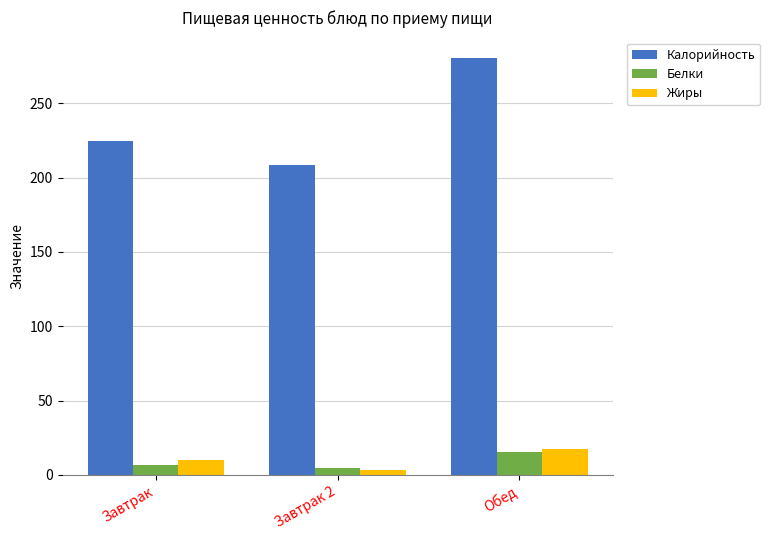

True or false: Калорийность has a value of 208.2 at Завтрак 2.

True